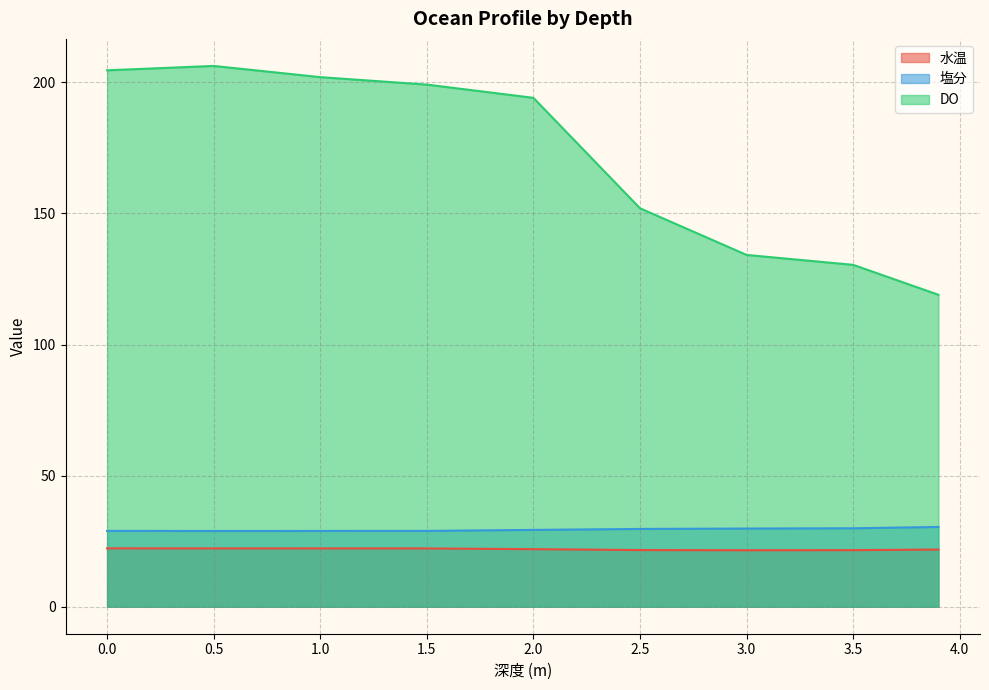

What position from the right is 1.0?

7